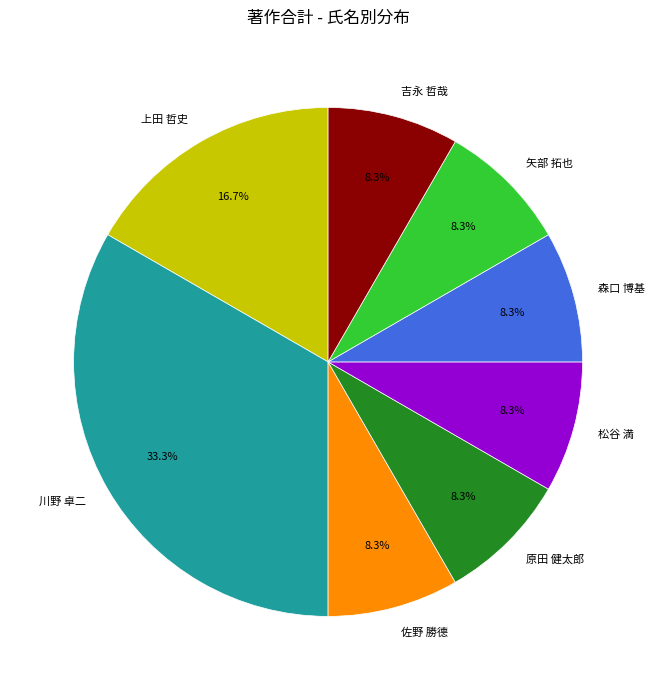

Which slice is the largest?

川野 卓二